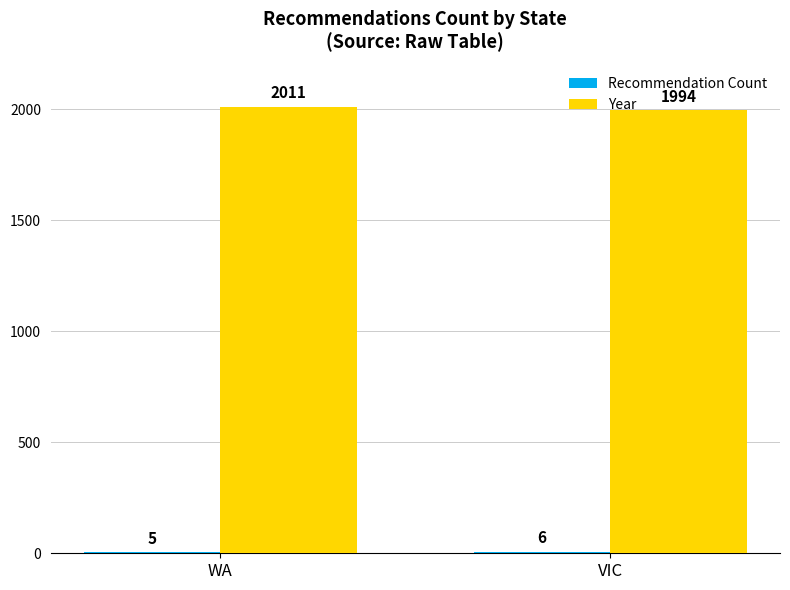

What value does the Year series have at WA, to the nearest 10?

2010